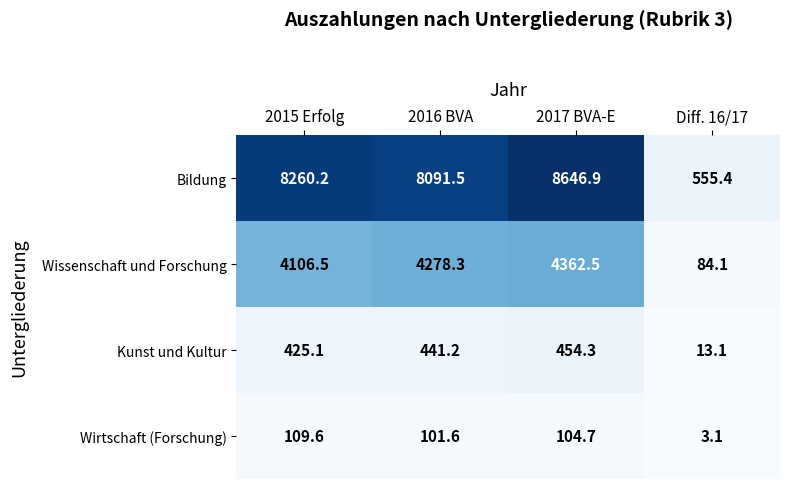

How many data points in Kunst und Kultur are above 441?

2